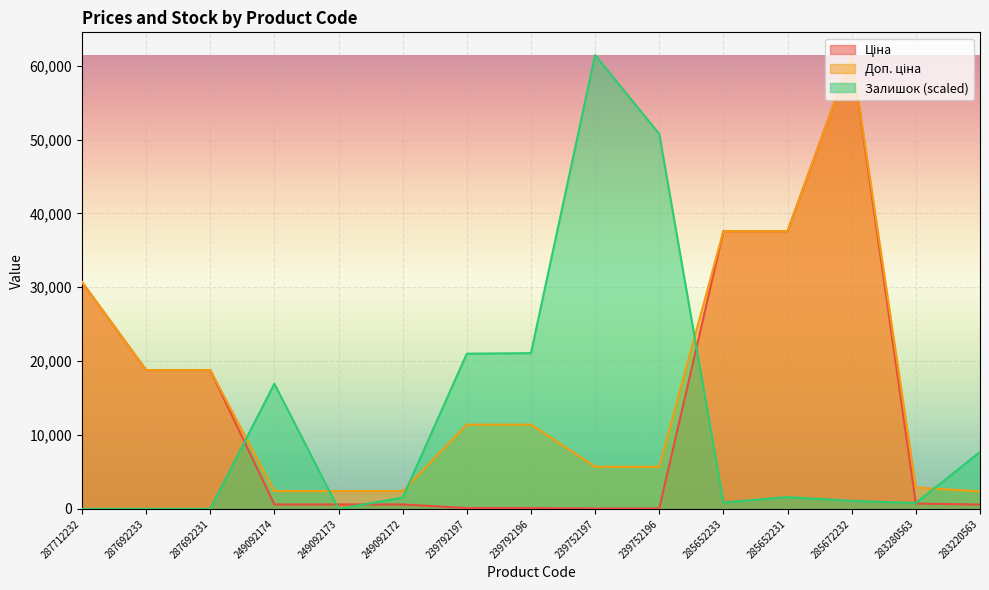

Which series has the largest total across all categories?

Доп. ціна